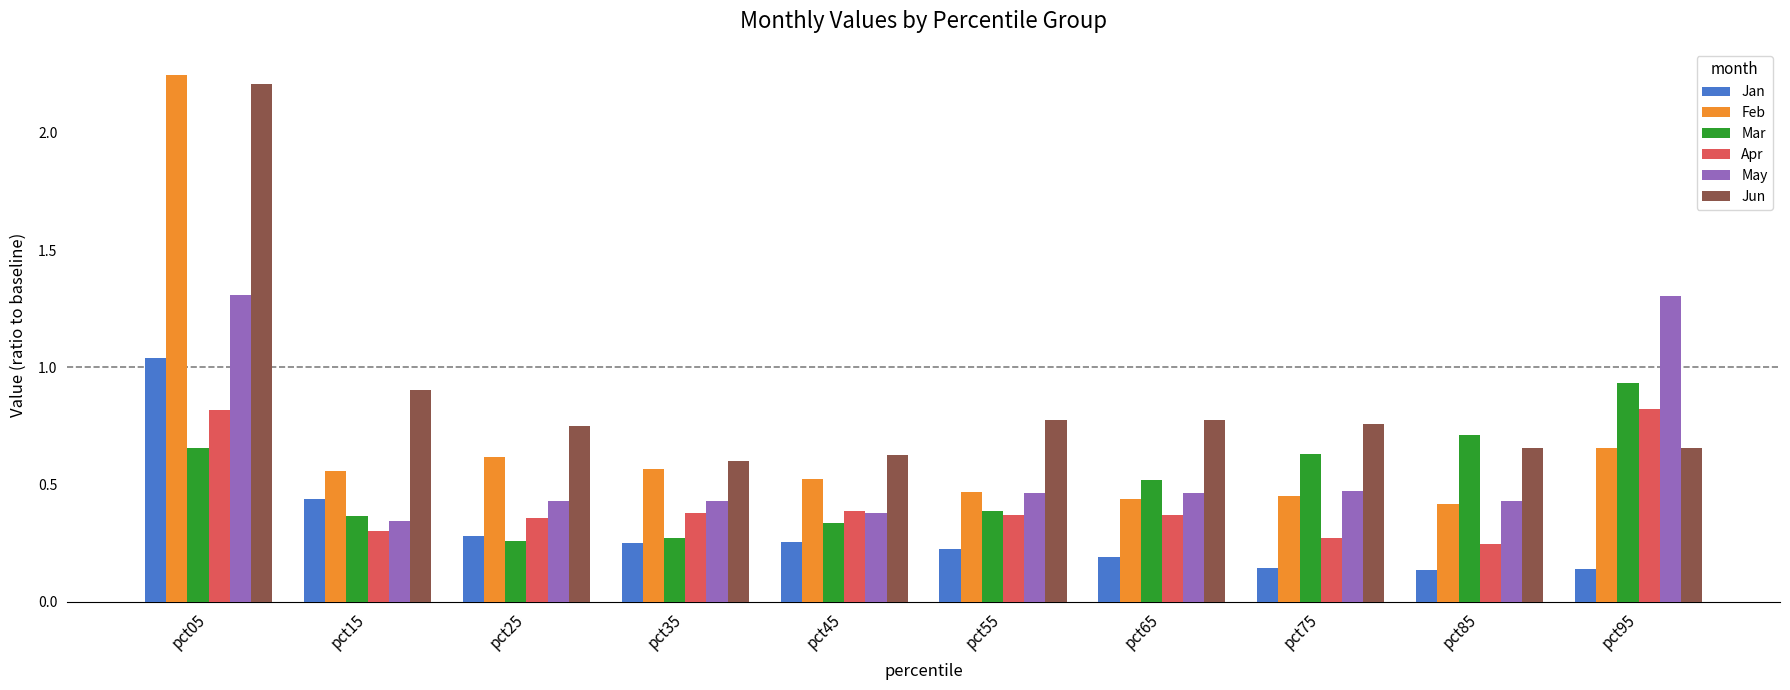

The Apr series shows 0.1 at pct65. True or false?

False